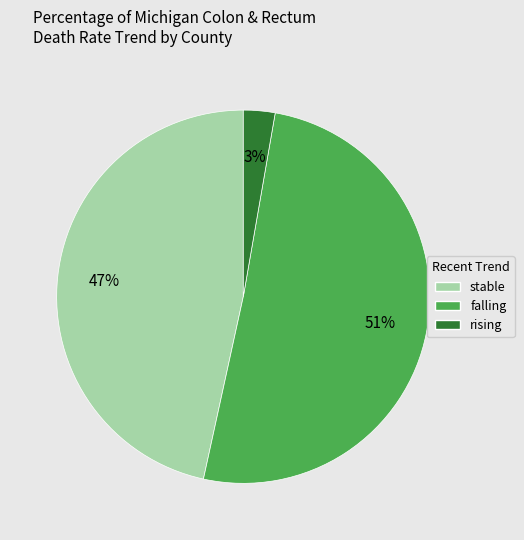

How many segments does this pie chart have?

3